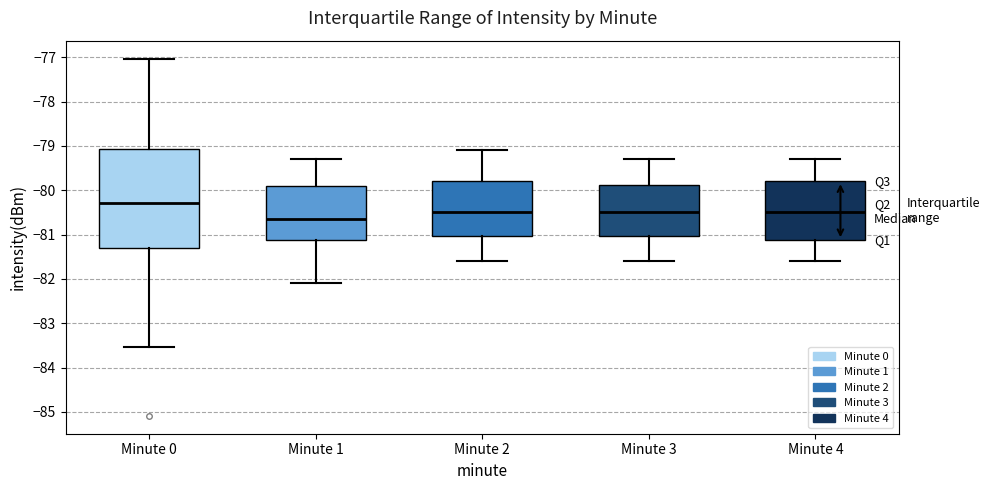

Where is the lower edge of the box for Minute 1 on the y-axis? The values are not printed on the chart, so give them approximately, as read against the axis.

-81.1